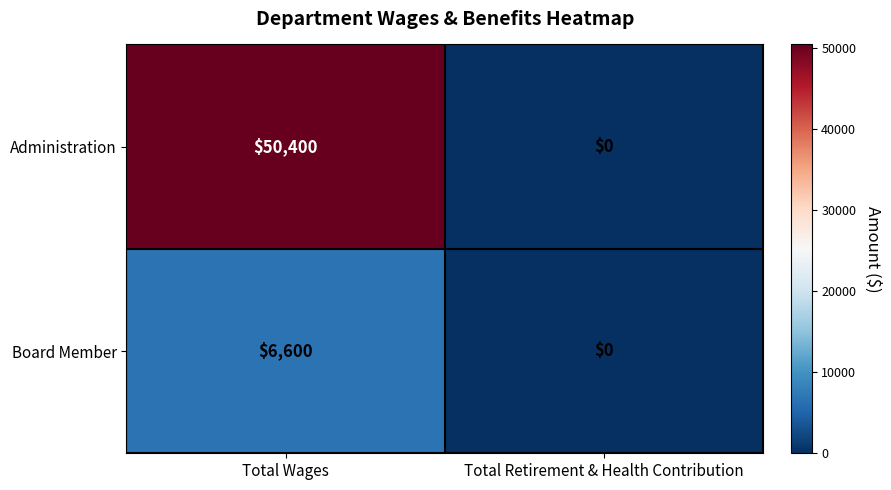

Reading left to right, list all the values displayed in this chart.

Administration: 50400	0
Board Member: 6600	0